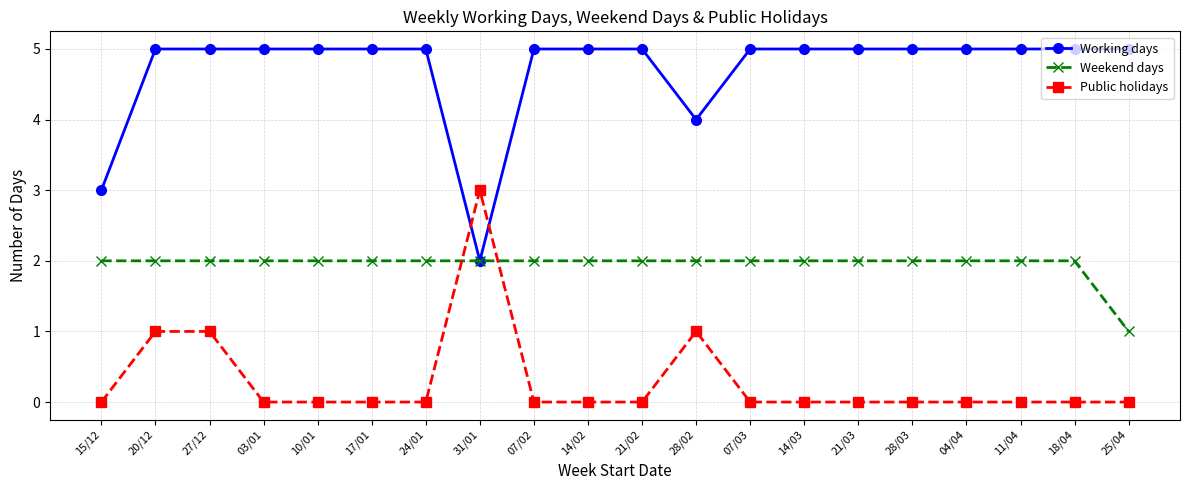

Reading right to left, extract all data points from this chart.

Working days: 25/04=5	18/04=5	11/04=5	04/04=5	28/03=5	21/03=5	14/03=5	07/03=5	28/02=4	21/02=5	14/02=5	07/02=5	31/01=2	24/01=5	17/01=5	10/01=5	03/01=5	27/12=5	20/12=5	15/12=3
Weekend days: 25/04=1	18/04=2	11/04=2	04/04=2	28/03=2	21/03=2	14/03=2	07/03=2	28/02=2	21/02=2	14/02=2	07/02=2	31/01=2	24/01=2	17/01=2	10/01=2	03/01=2	27/12=2	20/12=2	15/12=2
Public holidays: 25/04=0	18/04=0	11/04=0	04/04=0	28/03=0	21/03=0	14/03=0	07/03=0	28/02=1	21/02=0	14/02=0	07/02=0	31/01=3	24/01=0	17/01=0	10/01=0	03/01=0	27/12=1	20/12=1	15/12=0